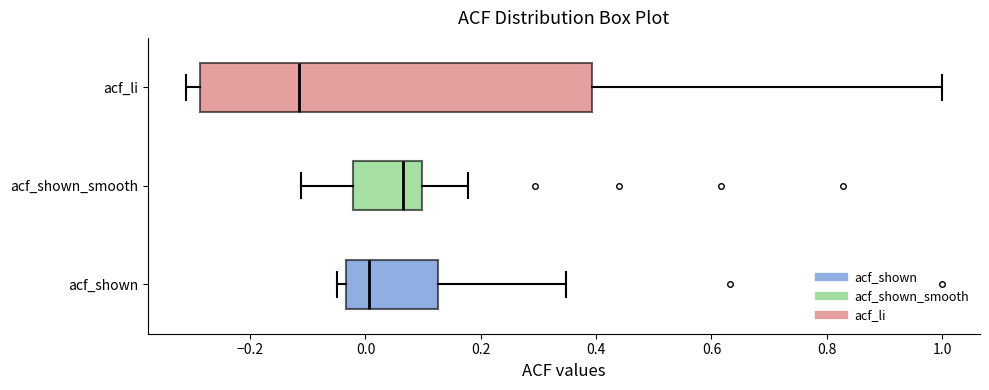

Where does the median line of the box for acf_li sit on the x-axis? The values are not printed on the chart, so give them approximately, as read against the axis.

-0.12